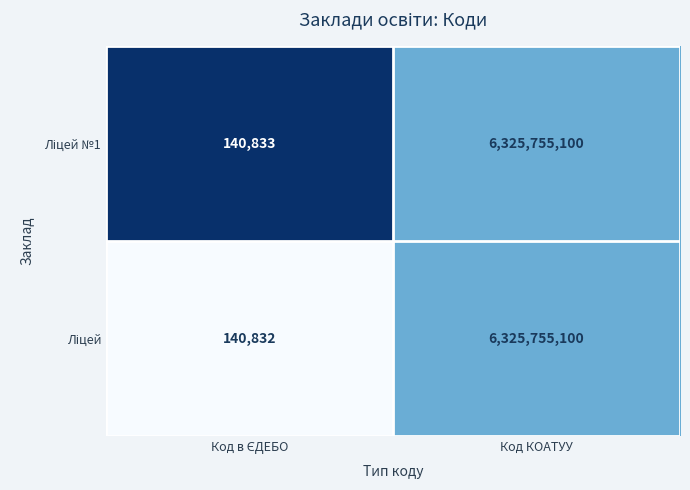

What is the total value across all series at Код КОАТУУ?

12651510200